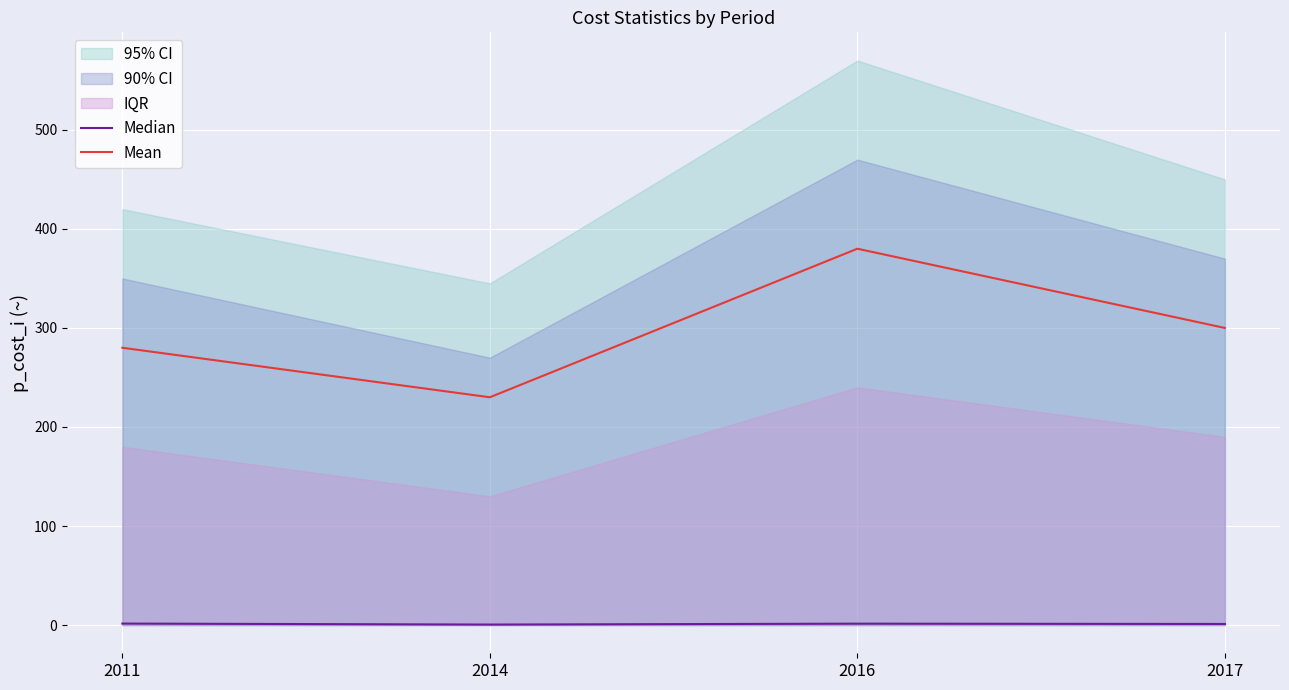

Where does the Median series first go above 1?

2011